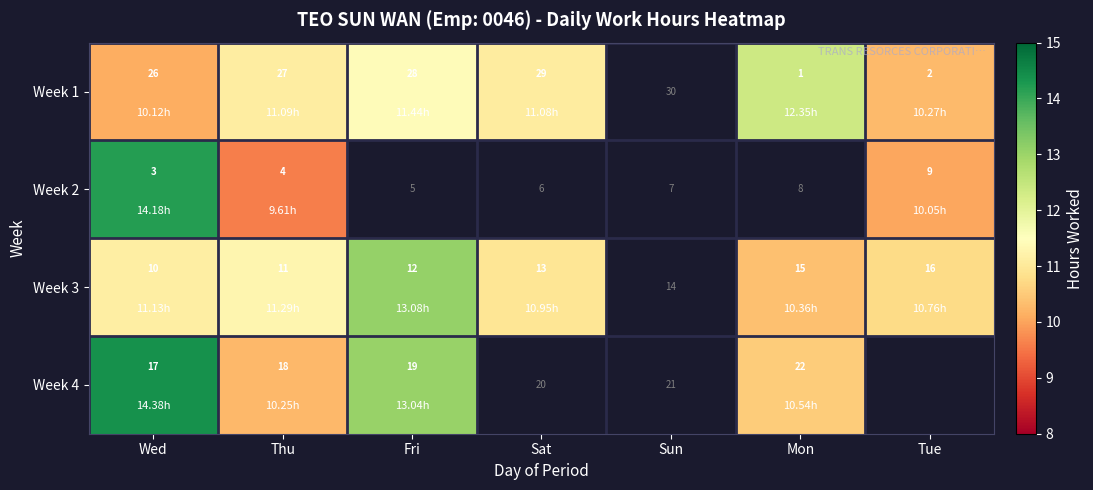

Between Thu and Fri, which series saw the biggest shift?

Week 4